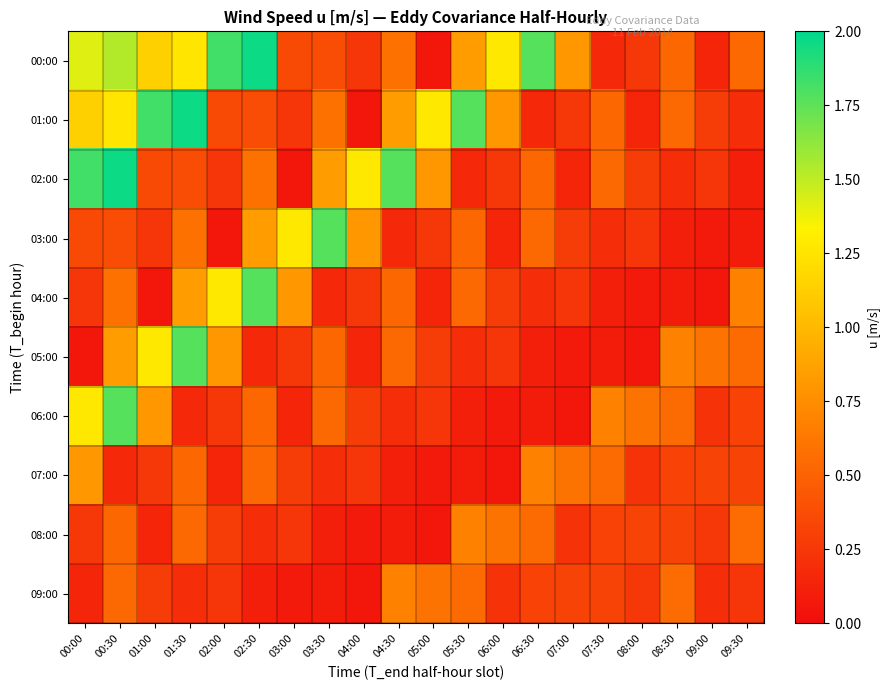

How many categories are shown in the chart?

20